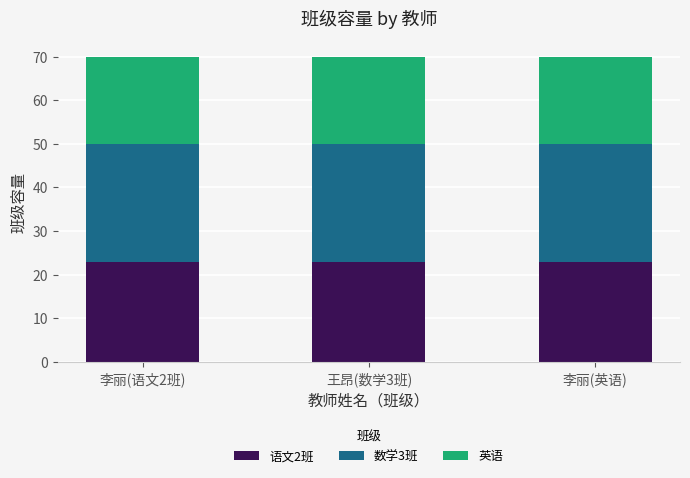

Does the chart contain stacked bars?

Yes